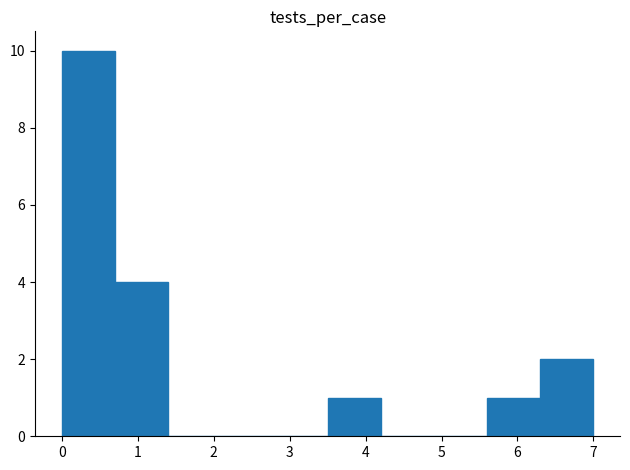

Which range on the x-axis has the tallest bar?

0.0 to 0.7